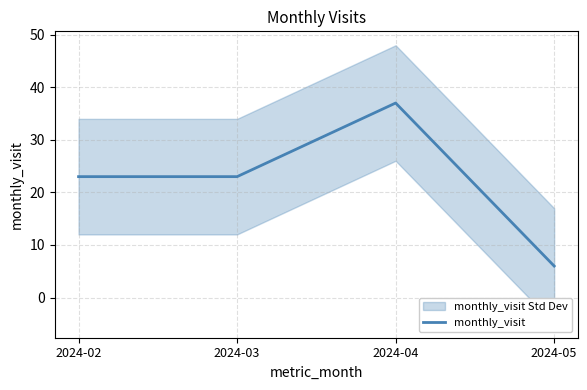

True or false: the data has more than 0 interior local peaks.

True